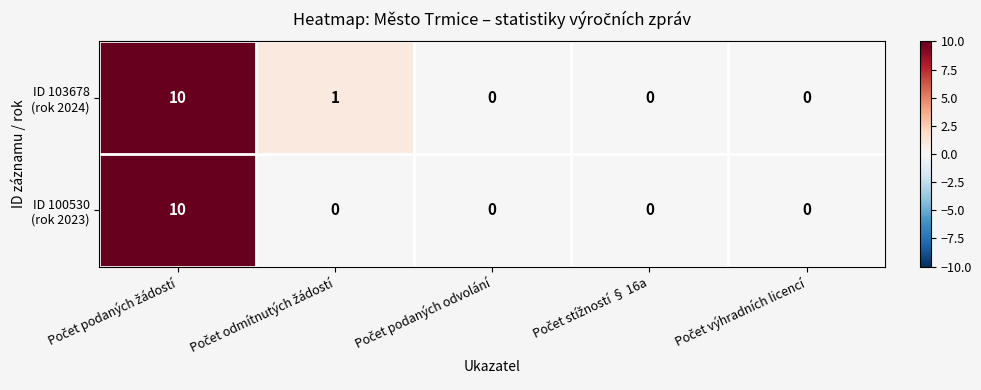

How many series are shown in this chart?

2